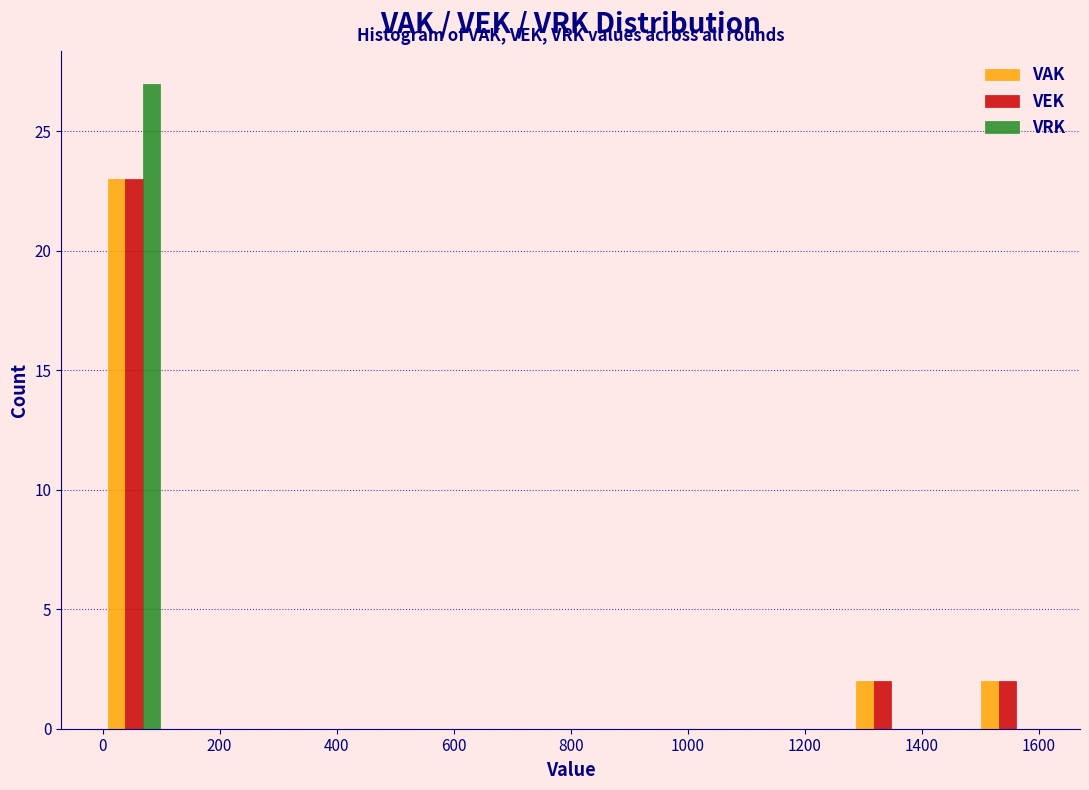

In the VRK series, which range on the x-axis has the tallest bar?

0 to 100